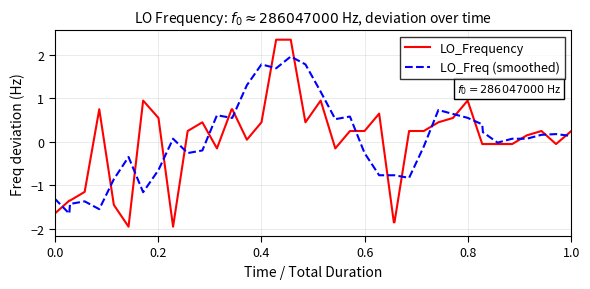

What is the minimum value shown in the chart?

-2.0